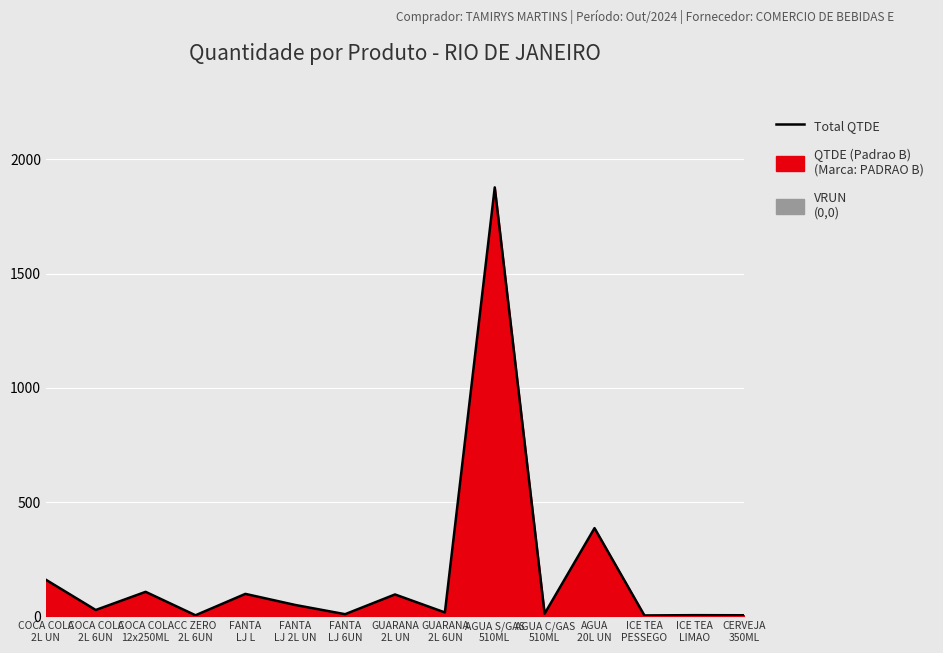

How many interior local valleys (lower than both neighbors) does the data have?

6